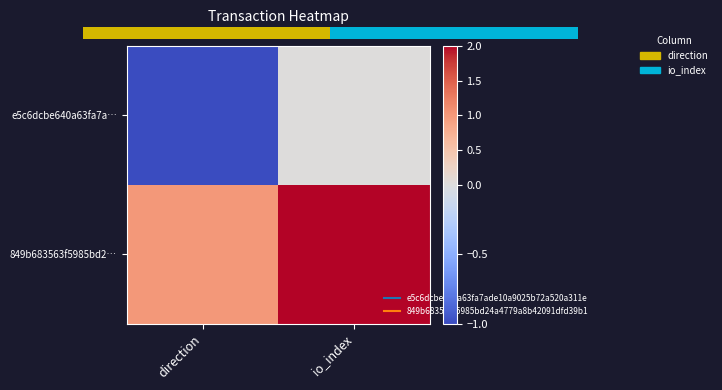

The value of 849b683563f5985bd2… at direction is 2. True or false?

False